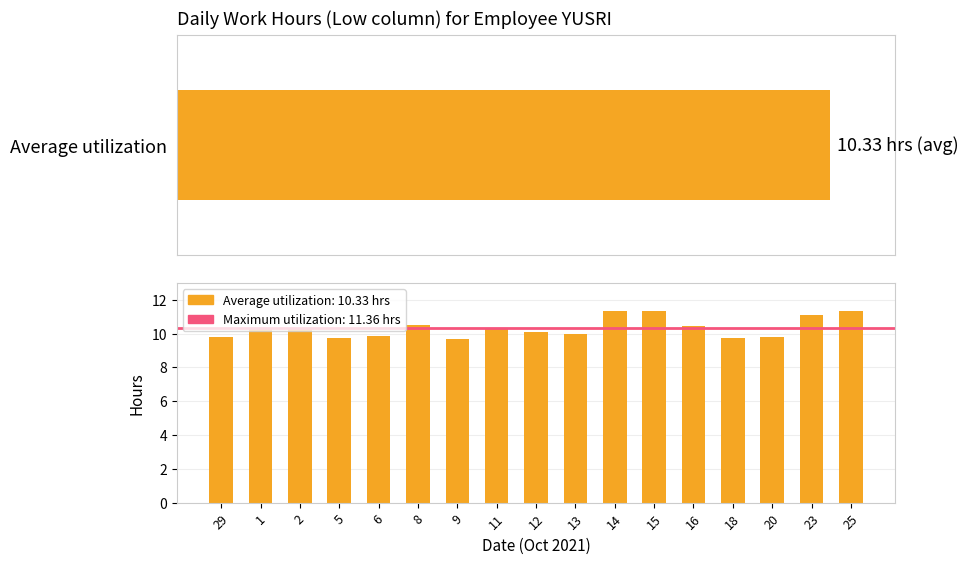

At which category does the chart reach its minimum across all series?

9